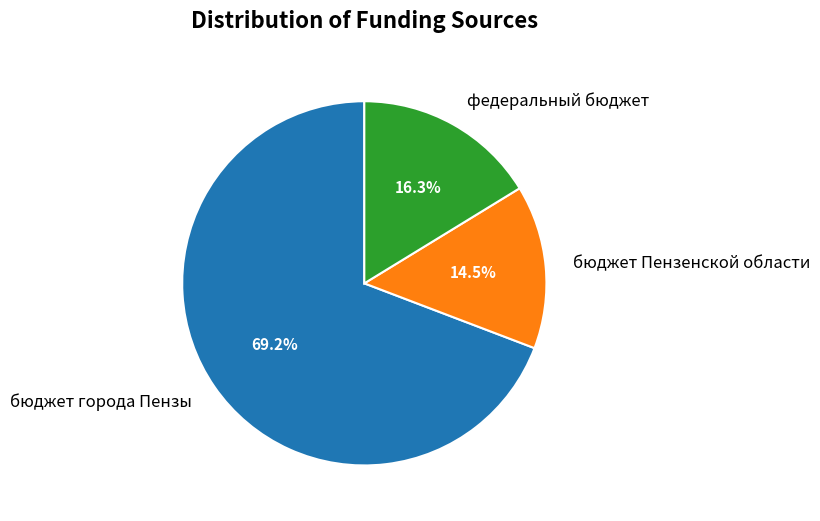

Is there a majority slice in this chart?

Yes